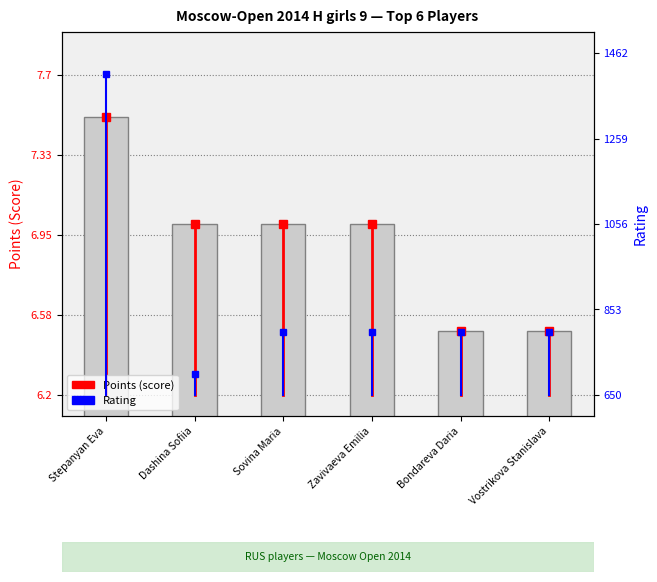

Are the bars horizontal?

No